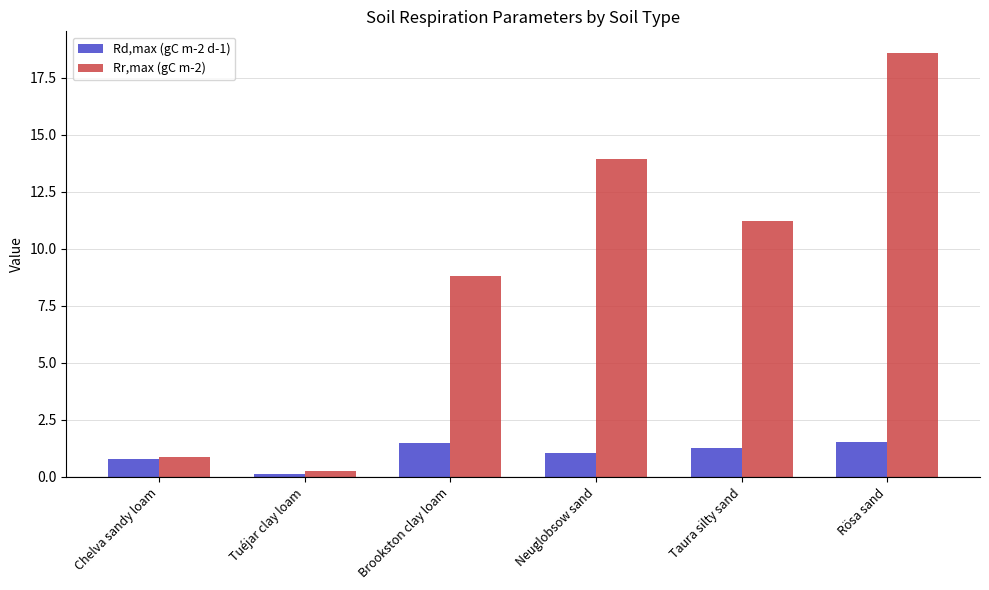

What is the sum of the Rr,max (gC m-2) values at Taura silty sand and Rösa sand?

29.8